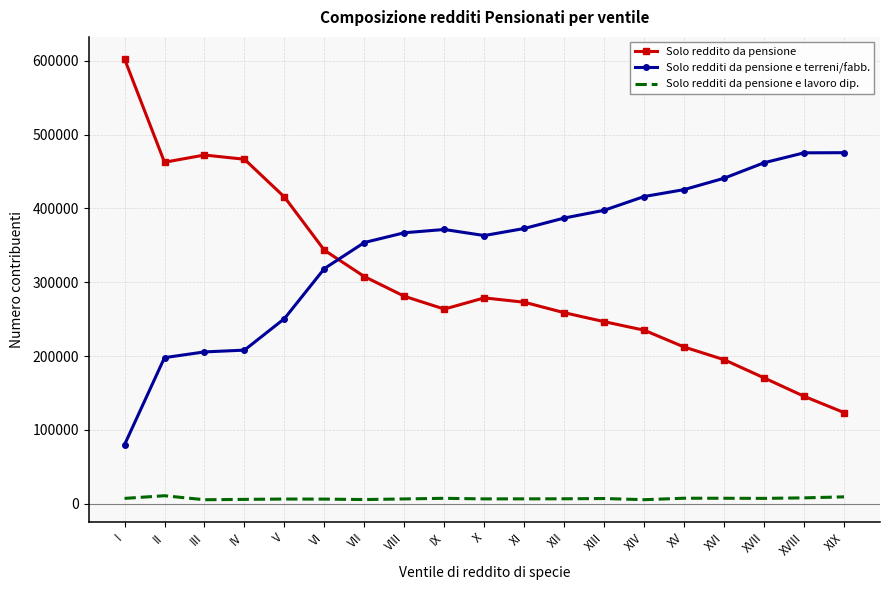

True or false: Solo reddito da pensione has a value of 52984 at XIV.

False